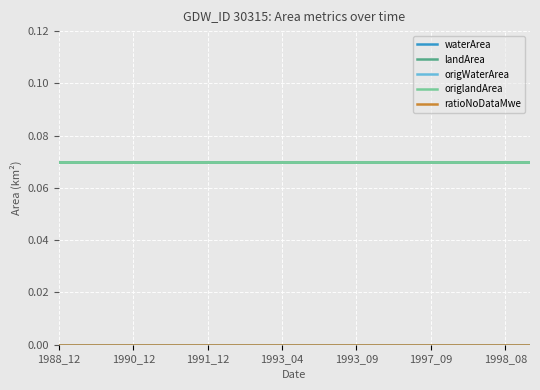

Does the chart display data point markers on the line(s)?

No